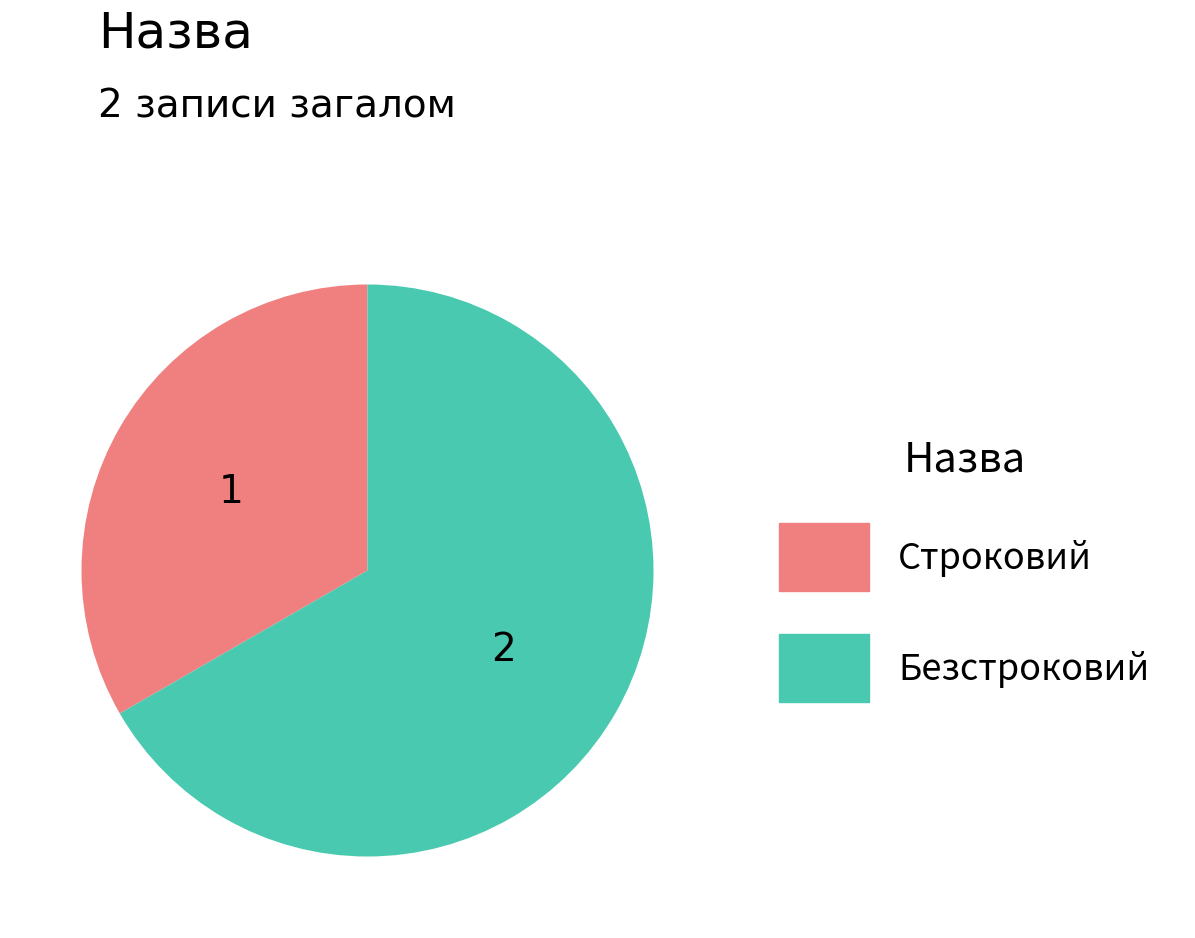

Is the sum of Безстроковий and Строковий greater than half?

Yes